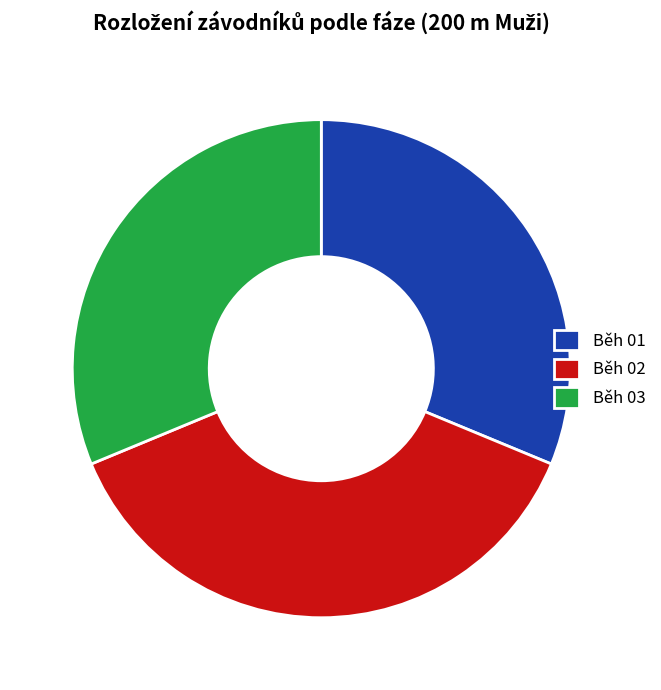

The Běh 02 slice represents 24% of the pie. True or false?

False